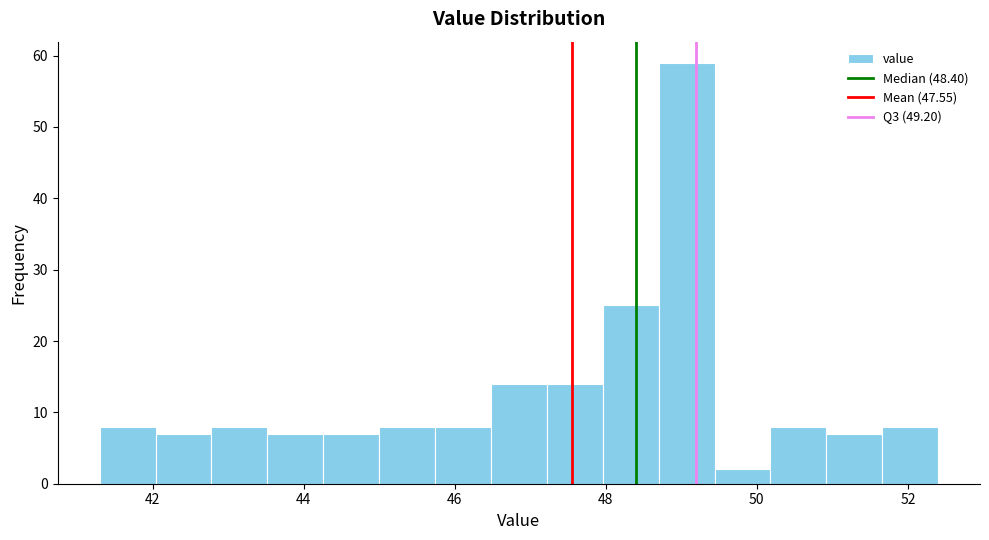

Around what value on the x-axis is the tallest bar? Give the approximate position of its centre, as read against the axis.

49.0